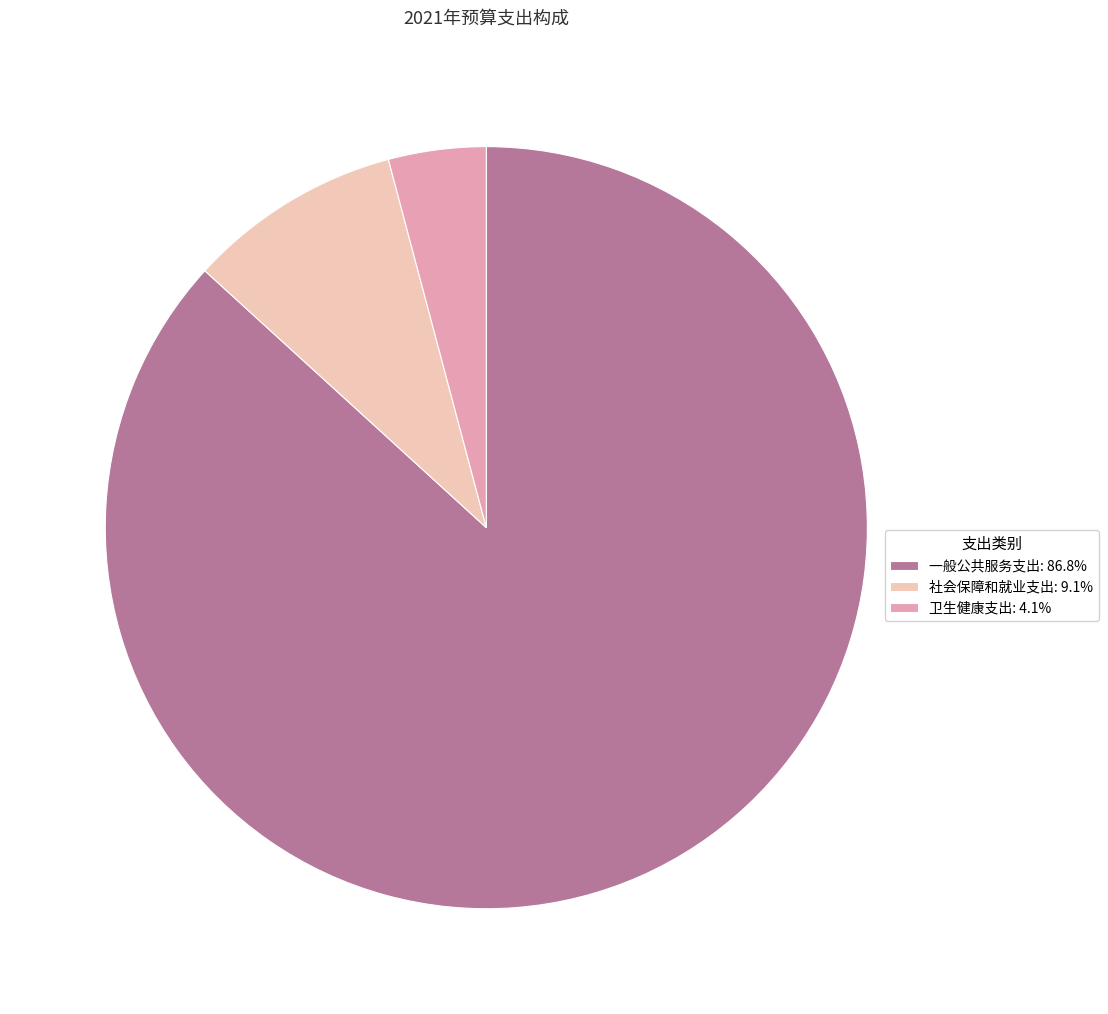

Rank the categories by value from lowest to highest.

卫生健康支出, 社会保障和就业支出, 一般公共服务支出